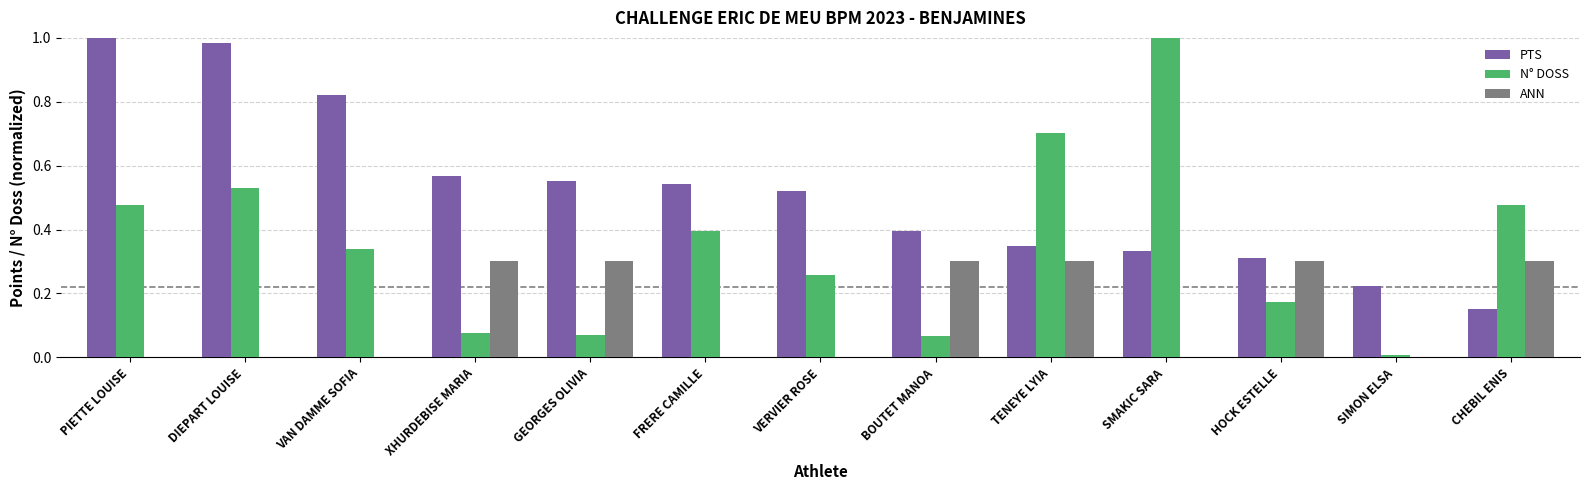

The PTS series shows 0.5 at SMAKIC SARA. True or false?

False